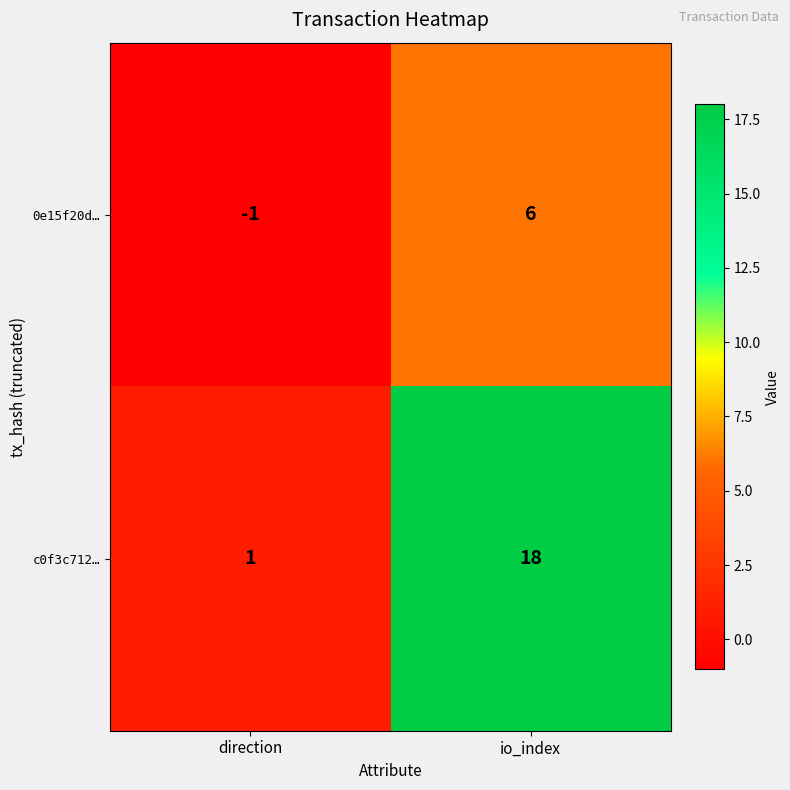

Which series changed the most between direction and io_index?

c0f3c712…